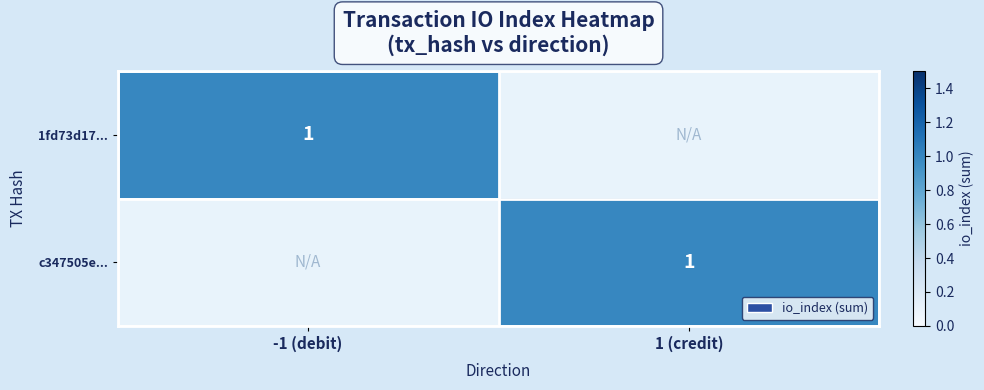

The value of c347505e45b786a58267647dca54b4f791a80ae... at 0 is 2. True or false?

False